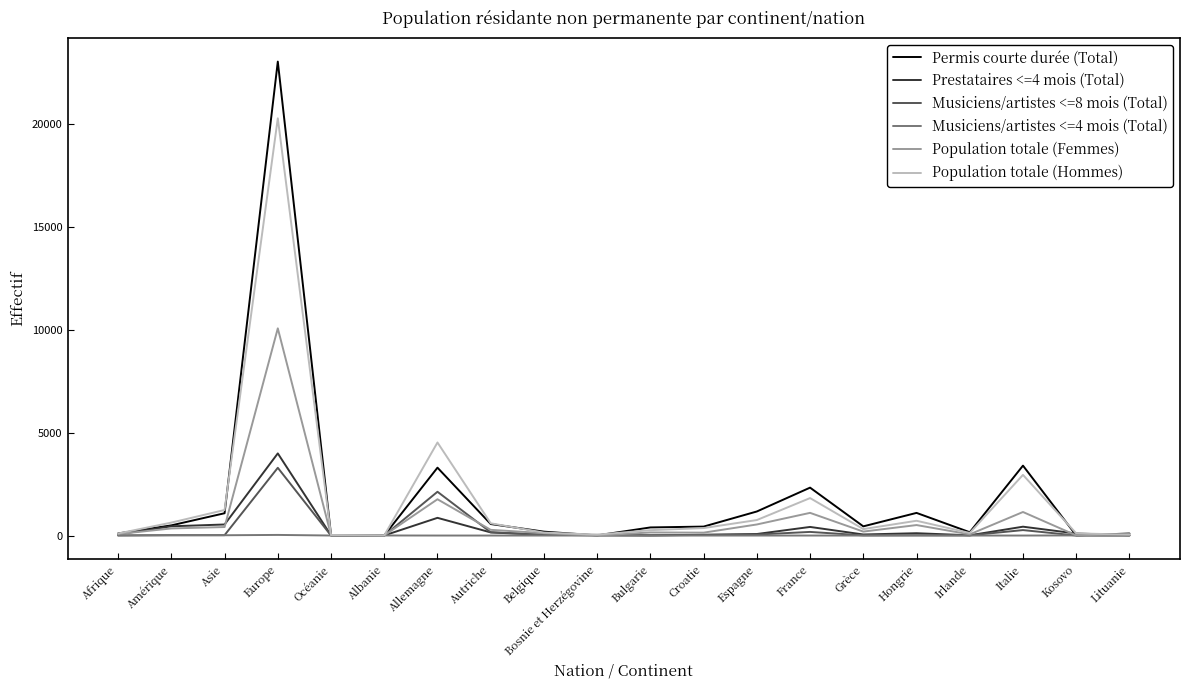

Which series changed the most between Afrique and France?

Permis courte durée (Total)